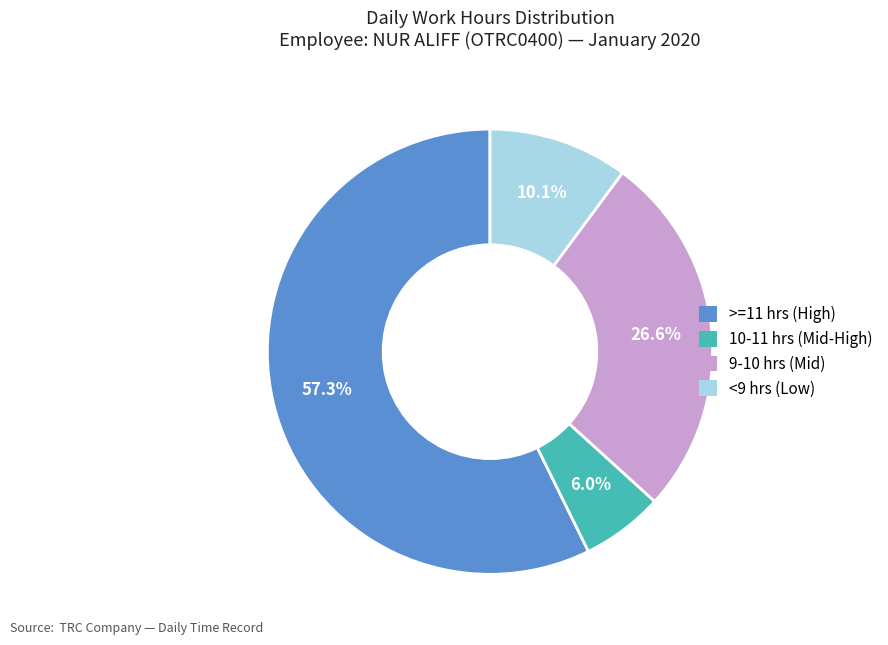

To the nearest percent, what is the difference between the largest and smallest slice percentages?

51%